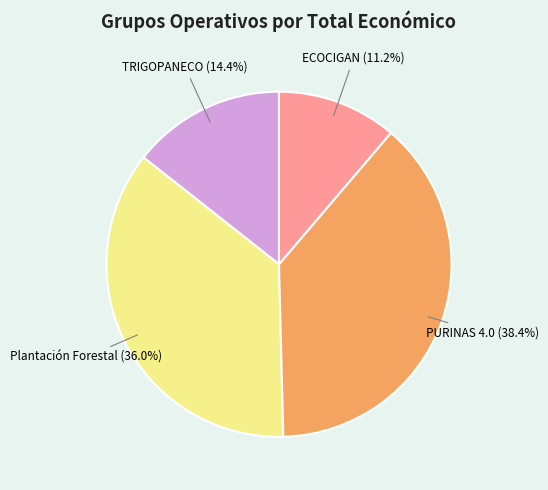

What is the smallest slice in the pie chart?

ECOCIGAN